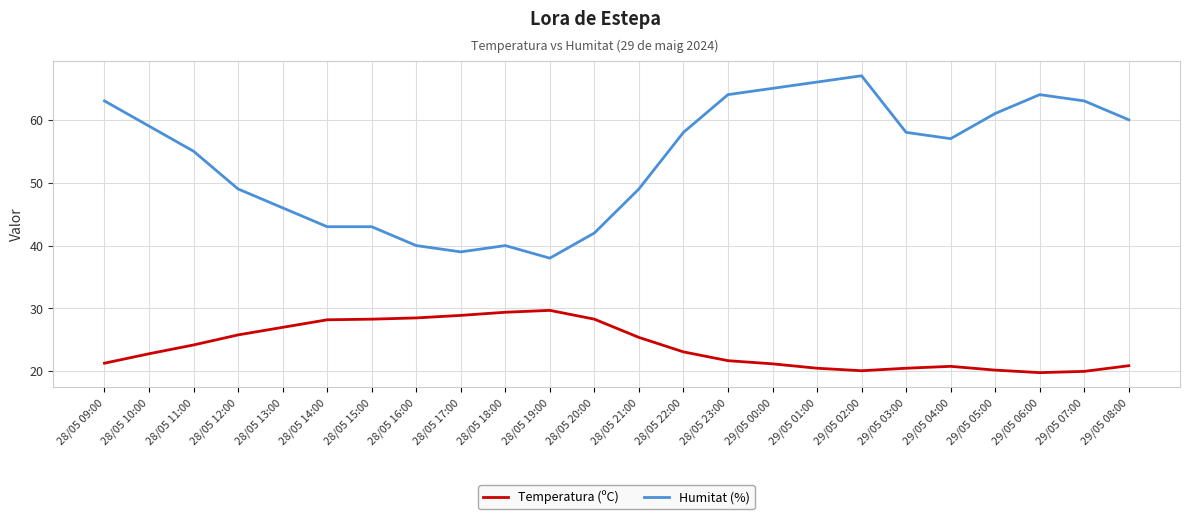

How many lines are shown in the chart?

2